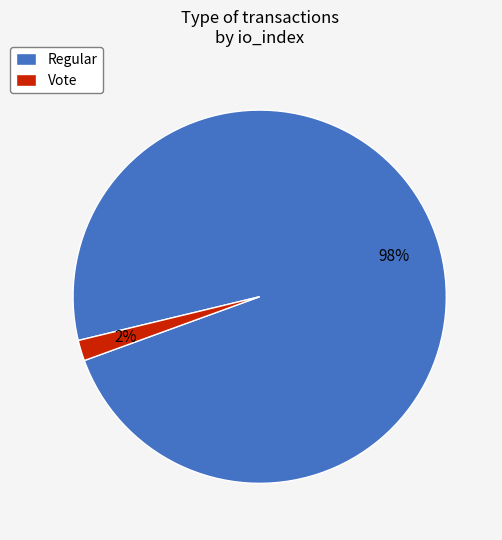

To the nearest percent, what is the difference between the largest and smallest slice percentages?

96%